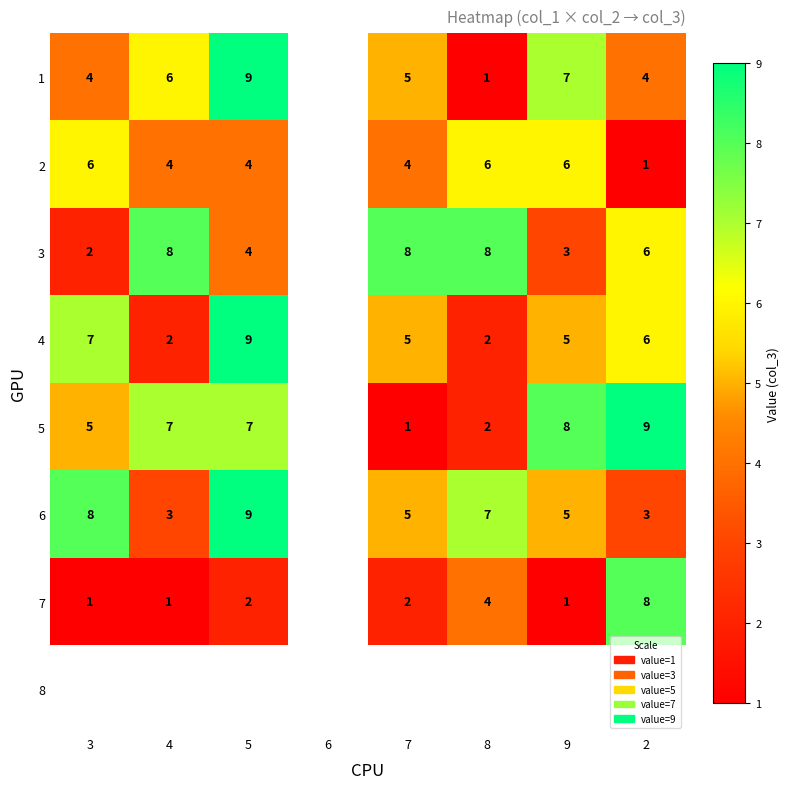

Is the value of 4 at 9 greater than the value of 3 at 7?

No